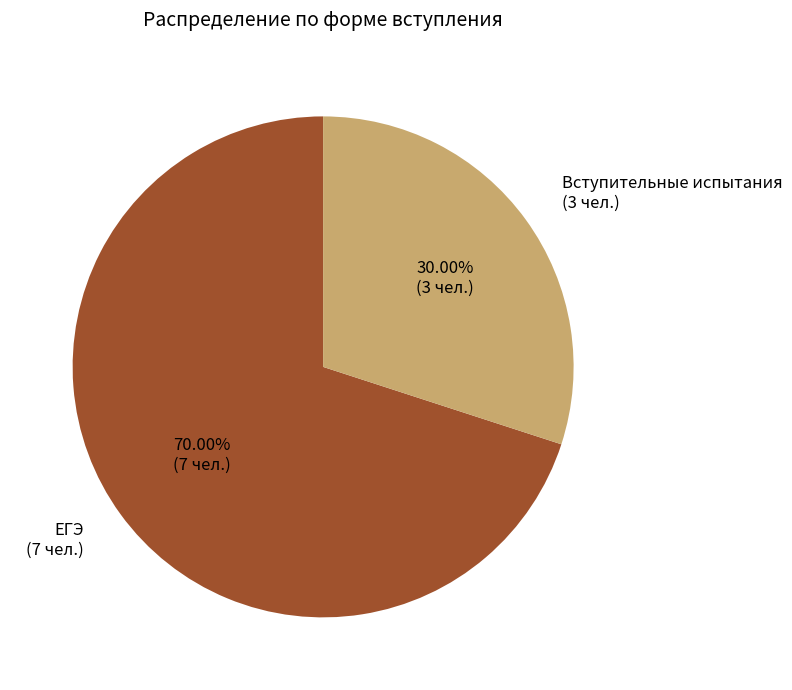

Combined, what portion of the pie is Вступительные испытания and ЕГЭ?

100.0%